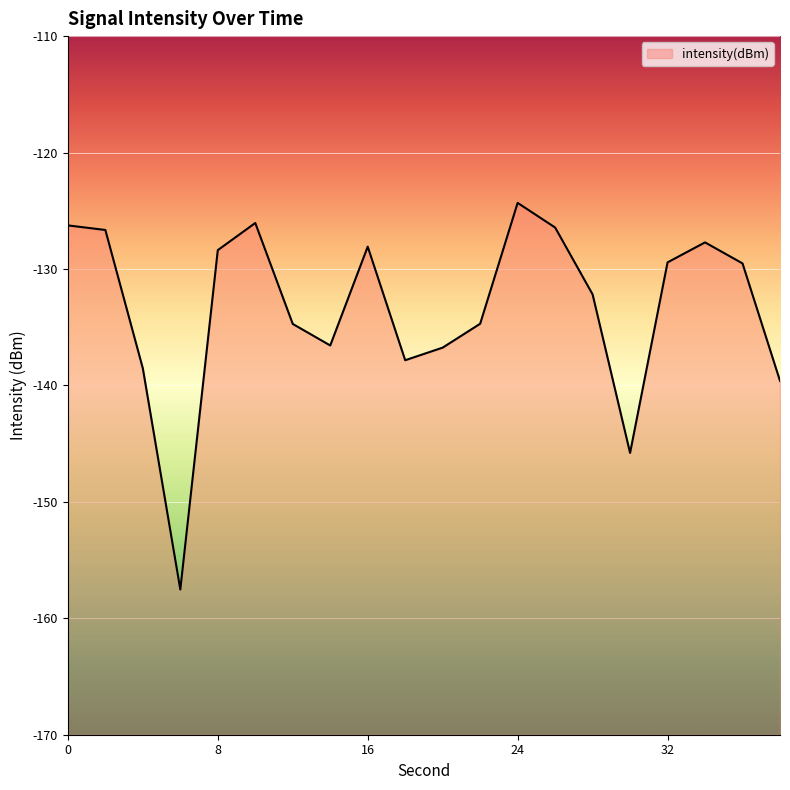

Reading left to right, list all the values displayed in this chart.

-126.3	-126.6	-138.5	-157.5	-128.4	-126.0	-134.7	-136.6	-128.1	-137.8	-136.8	-134.7	-124.3	-126.4	-132.2	-145.8	-129.4	-127.7	-129.5	-139.6